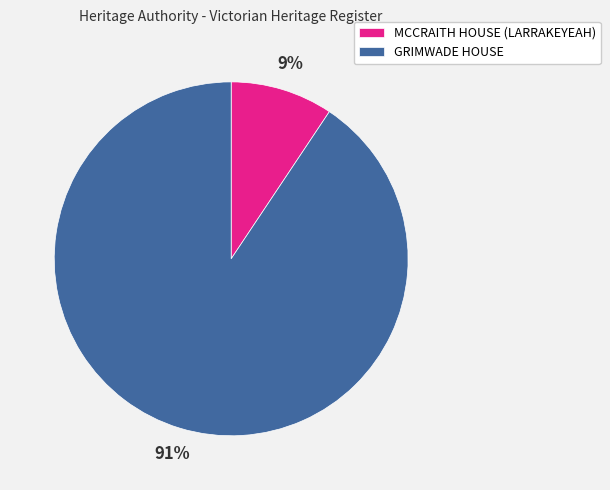

Which has a higher value, MCCRAITH HOUSE (LARRAKEYEAH) or GRIMWADE HOUSE?

GRIMWADE HOUSE